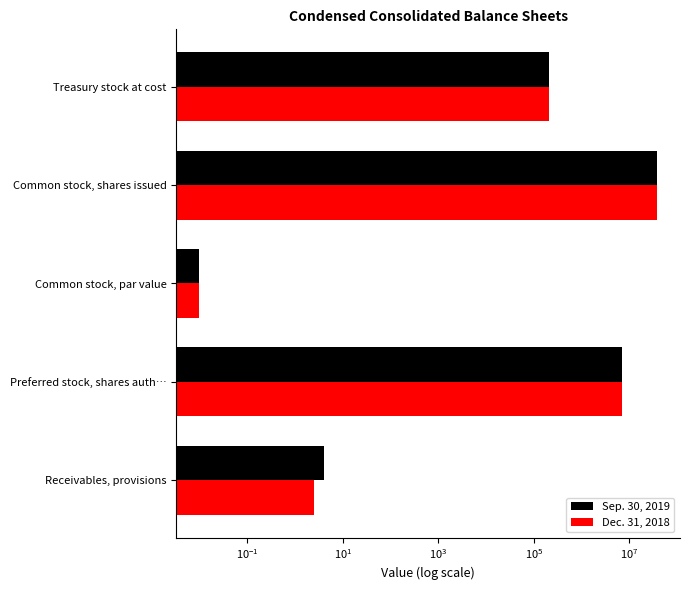

How many bars are there in each group?

2